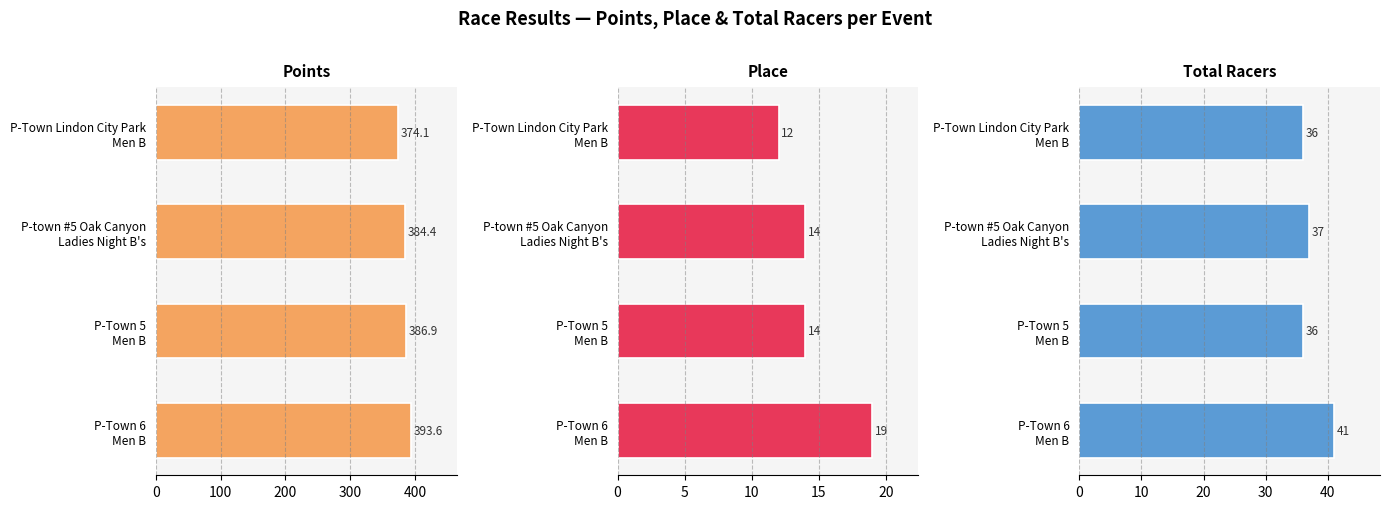

At which category is the sum across all series the highest?

300